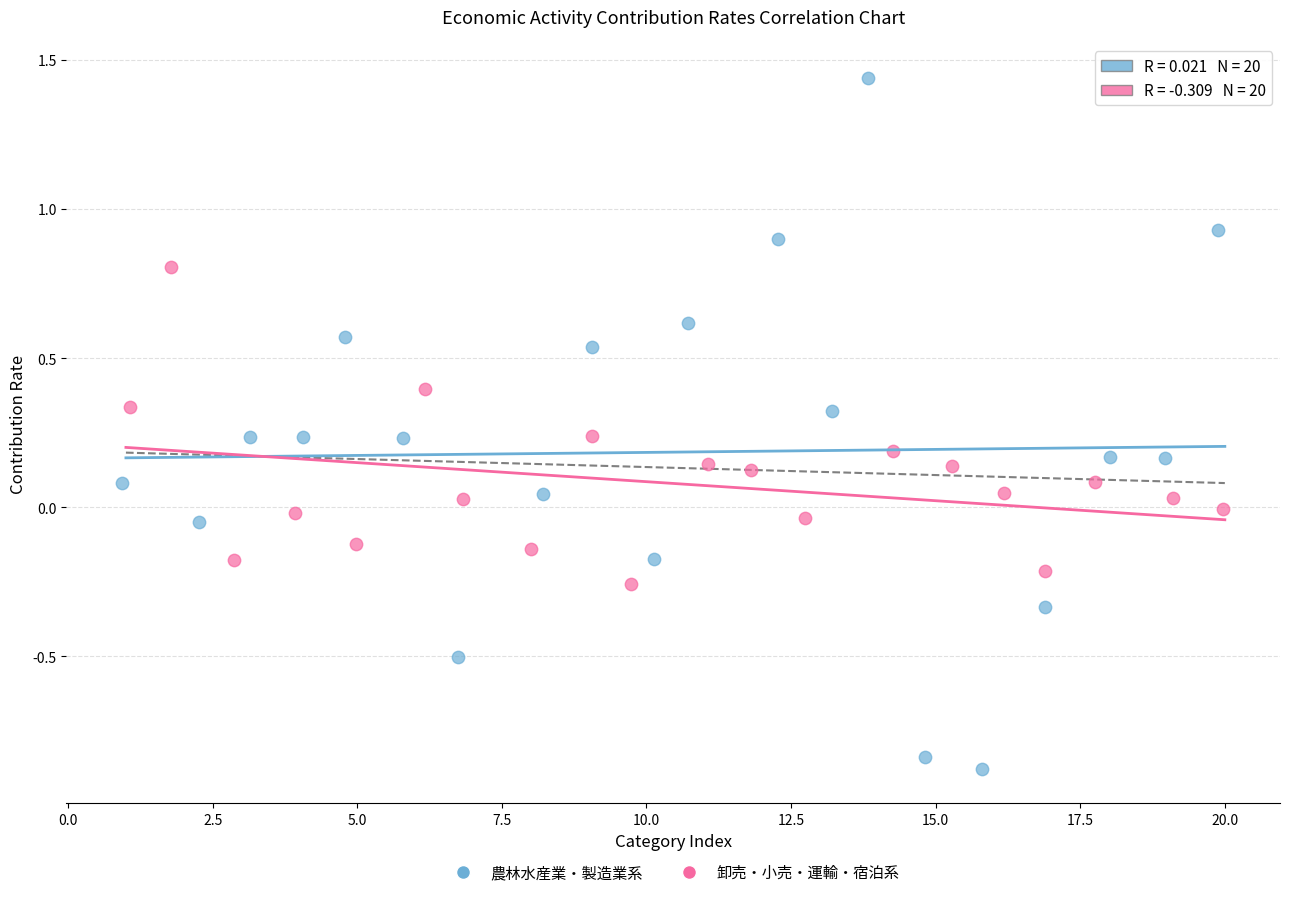

Which series reaches the maximum Y coordinate?

農林水産業・製造業系